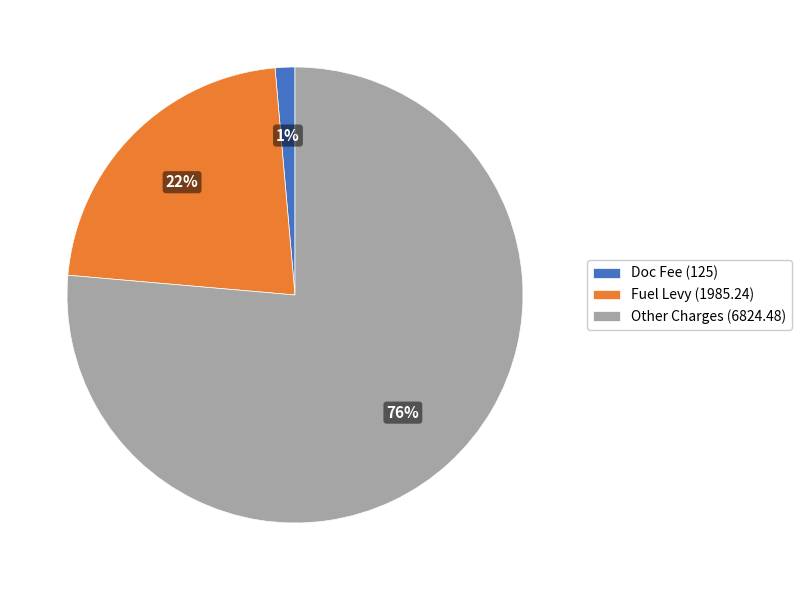

Is there a majority slice in this chart?

Yes